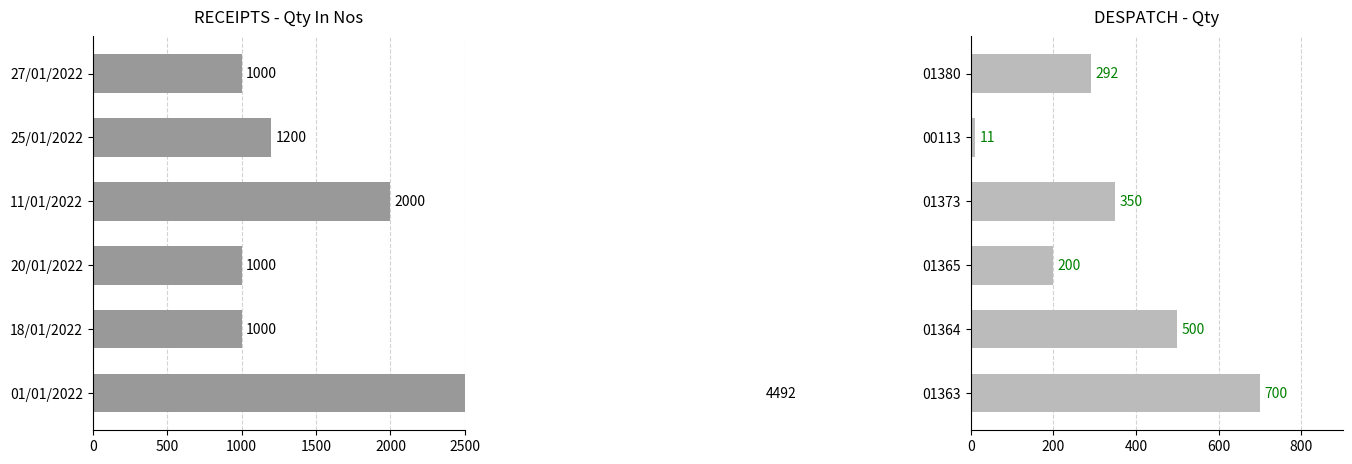

Reading left to right, transcribe all the data shown in this chart.

Receipts Qty: 4492	1000	1000	2000	1200	1000
Despatch Qty: 700	500	200	350	11	292